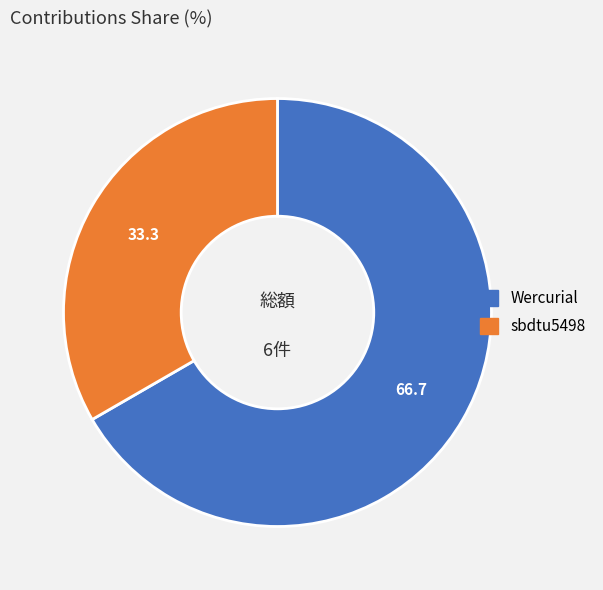

Combined, do sbdtu5498 and Wercurial account for over 50%?

Yes